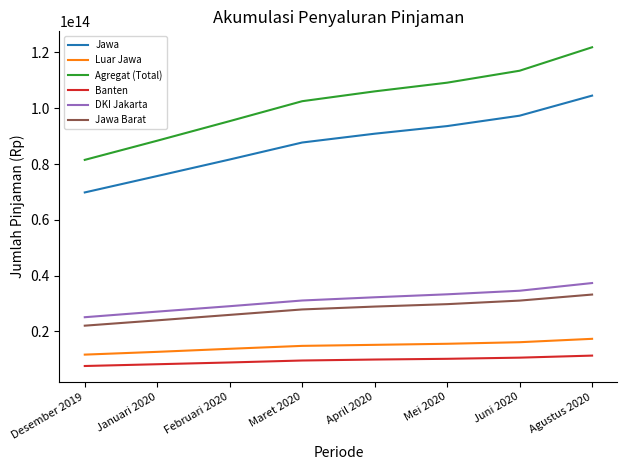

At which category is the sum across all series the highest?

Agustus 2020